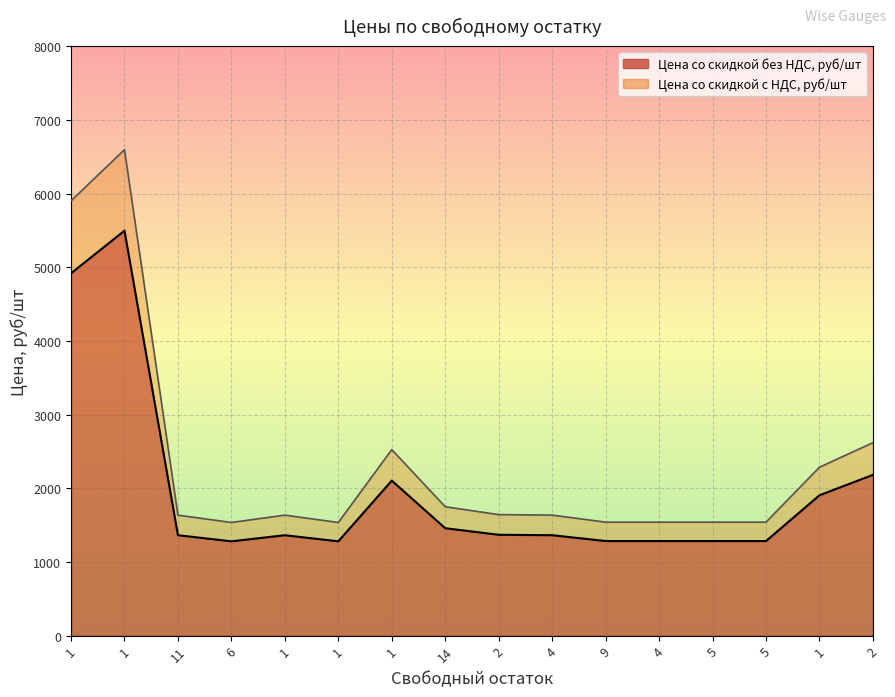

At which label does Цена со скидкой с НДС, руб/шт reach its minimum?

1